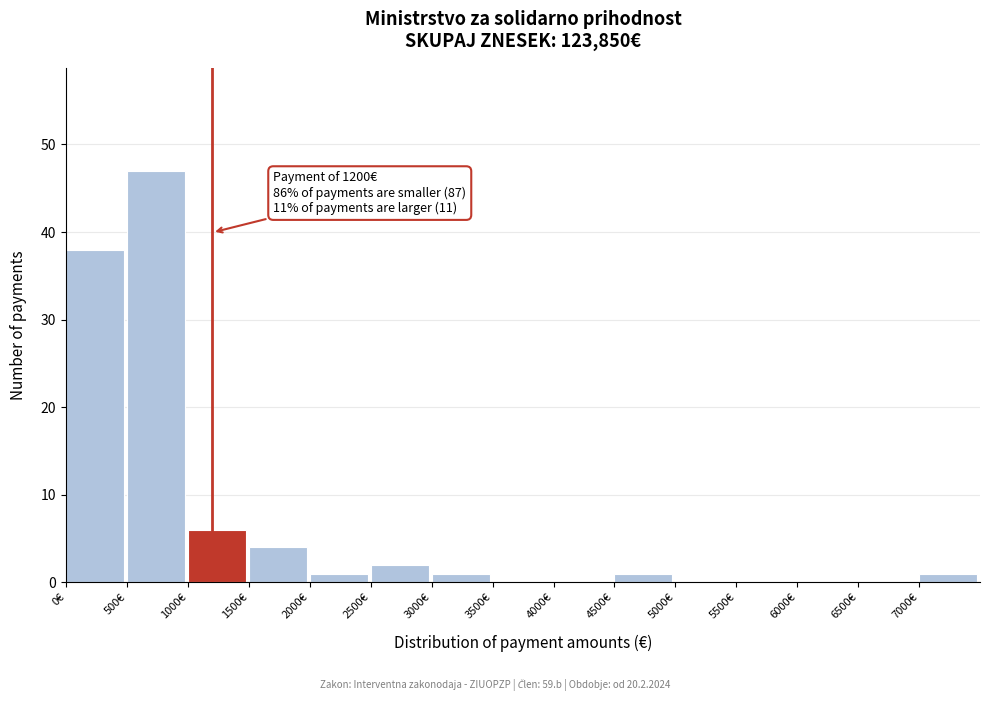

Which range on the x-axis has the tallest bar?

500 to 1000